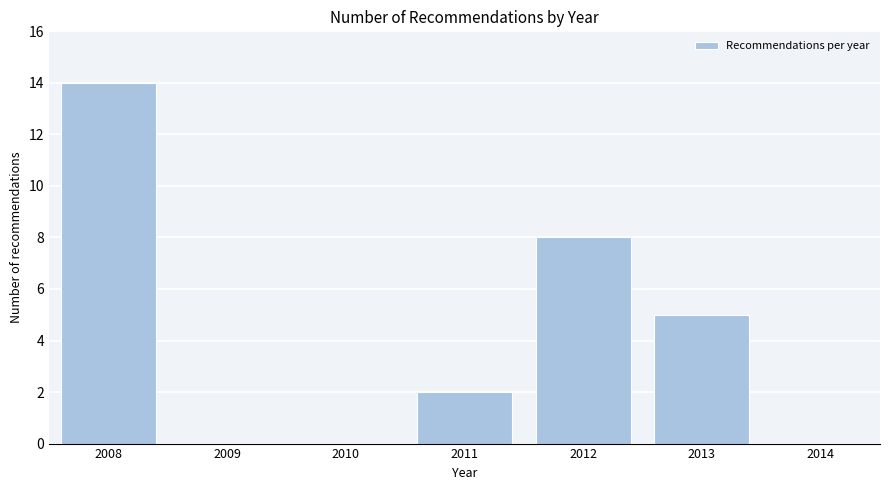

Reading left to right, transcribe all the data shown in this chart.

2008=14	2009=0	2010=0	2011=2	2012=8	2013=5	2014=0